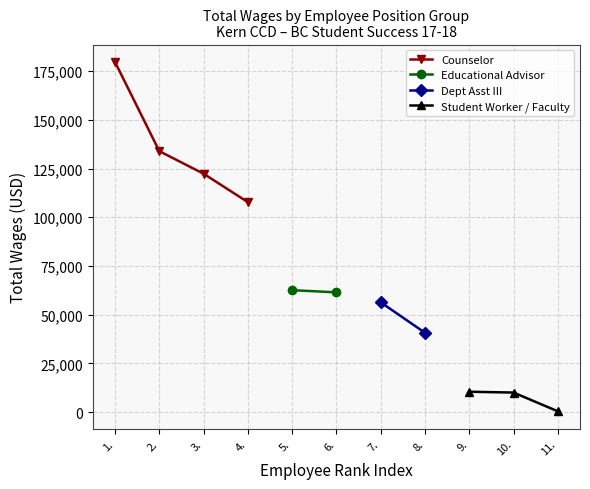

True or false: there are more than 1 points higher than both neighbors.

False